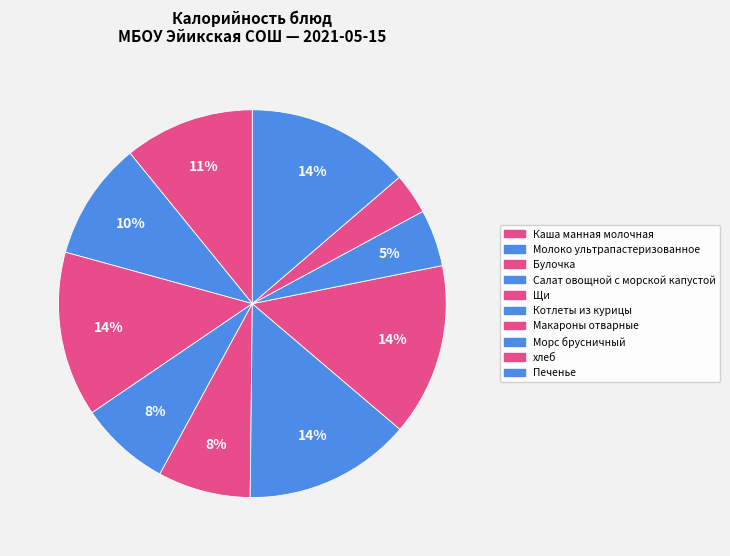

To the nearest percent, what portion does хлеб represent?

3%